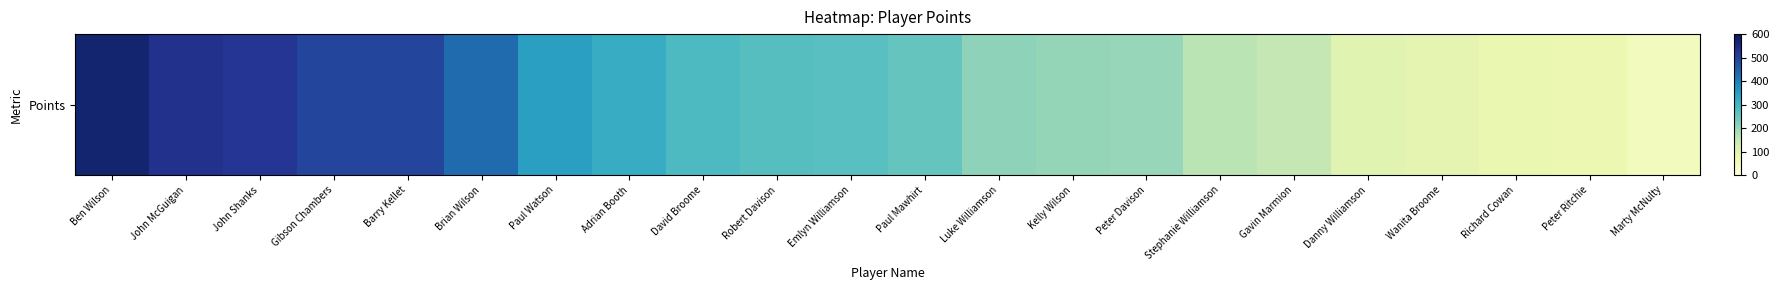

True or false: the data shows 432 at Paul Mawhirt.

False